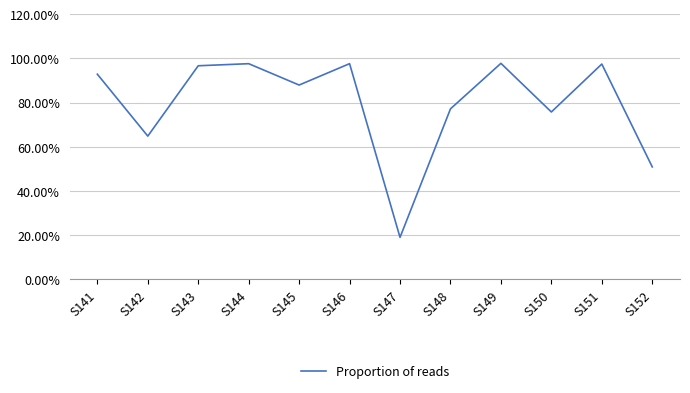

Between S150 and S143, which is larger?

S143